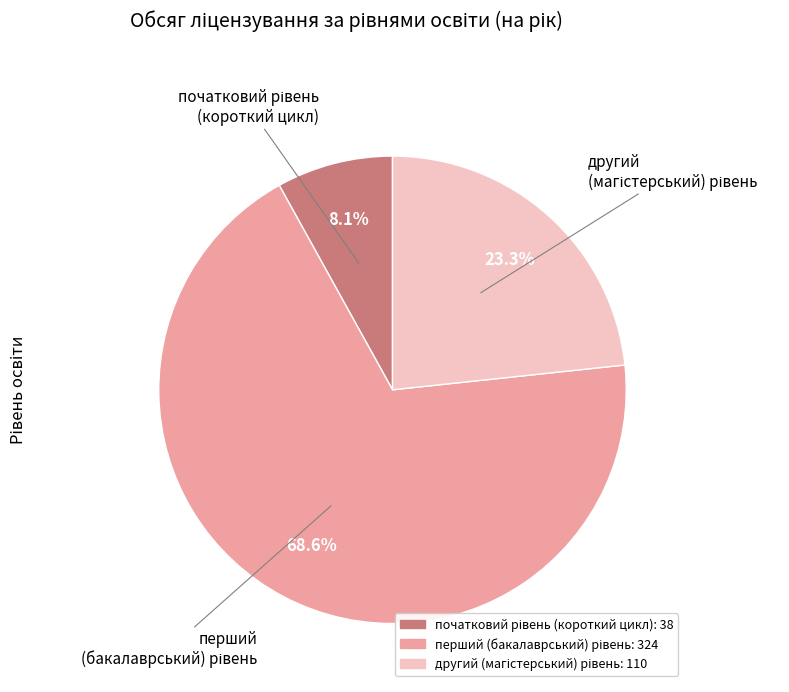

Is there a majority slice in this chart?

Yes